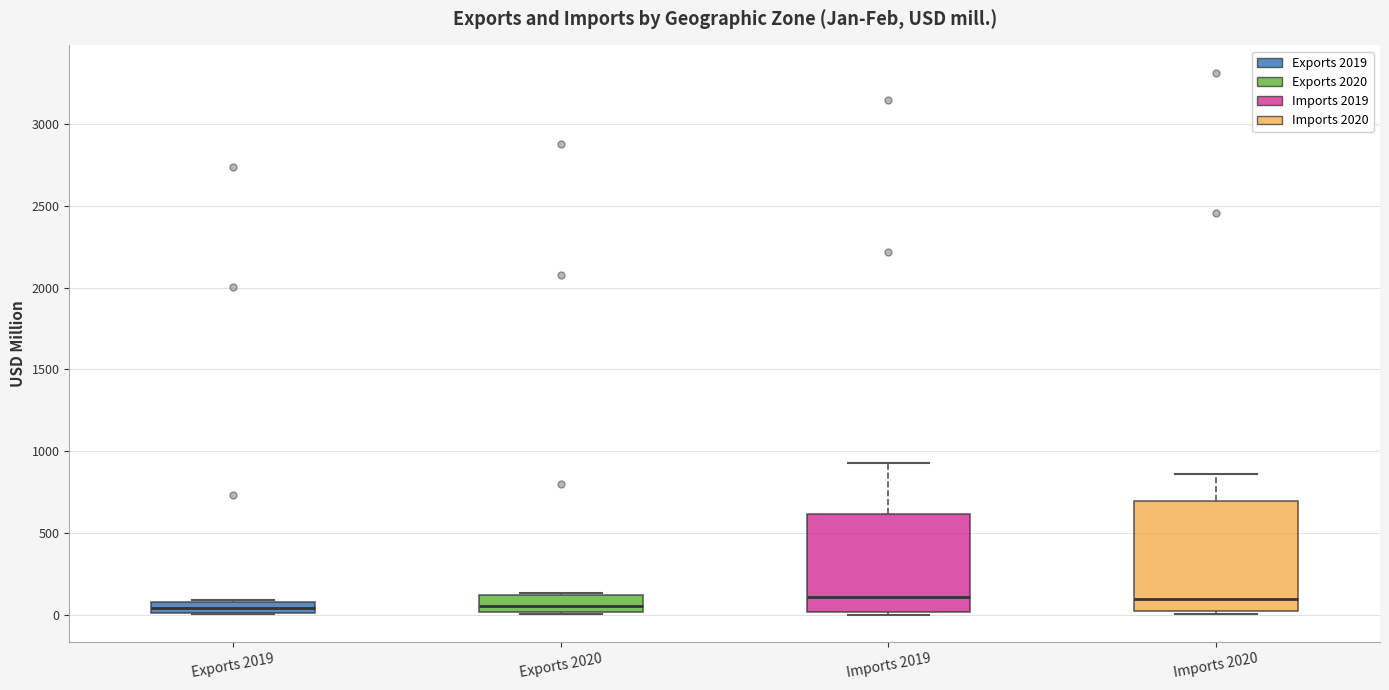

Comparing the boxes themselves (not the whiskers), which one is the tallest?

Imports 2020